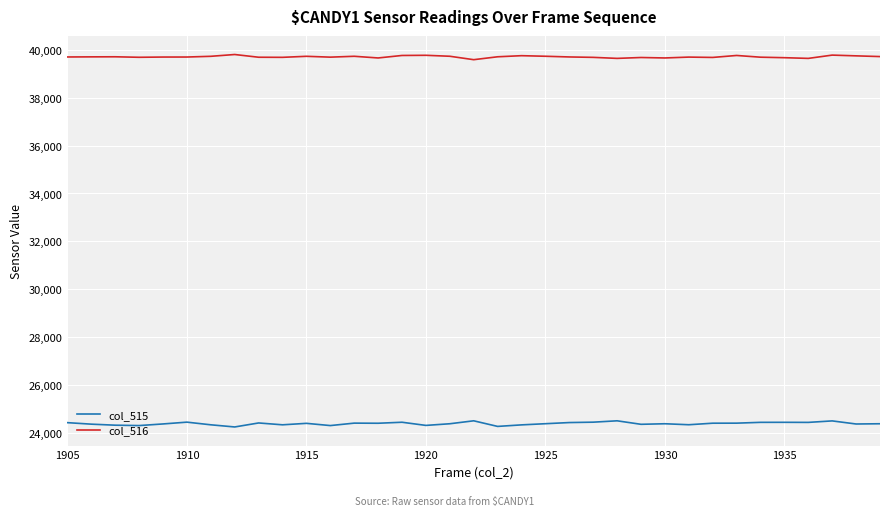

True or false: col_515 and col_516 intersect in this chart.

False